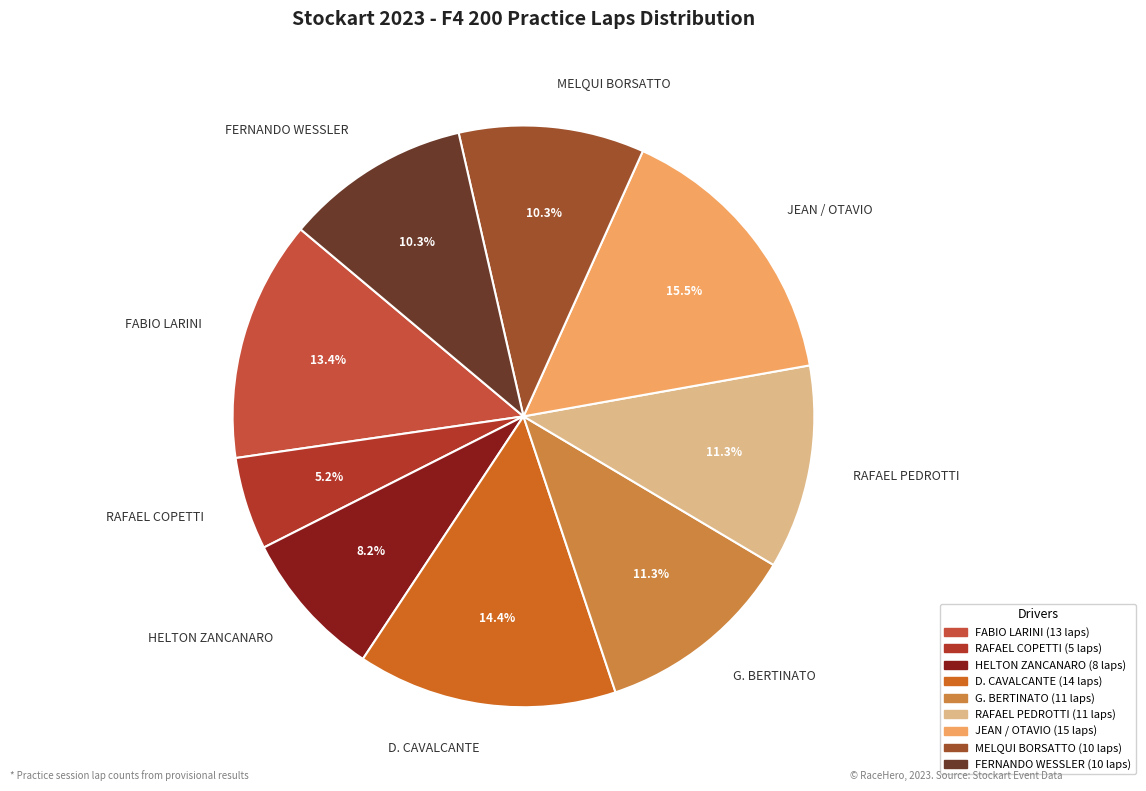

Which slice is the largest?

JEAN / OTAVIO